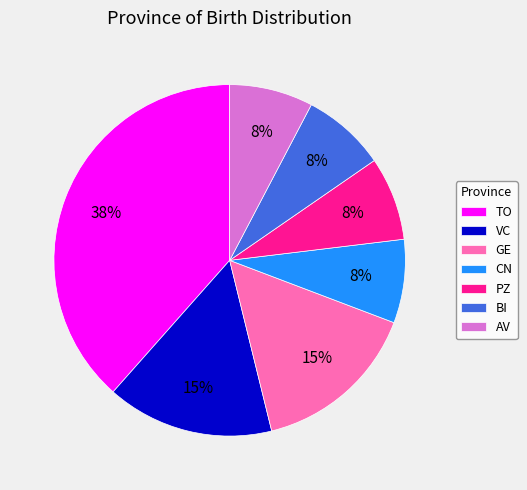

Which slice is the largest?

TO